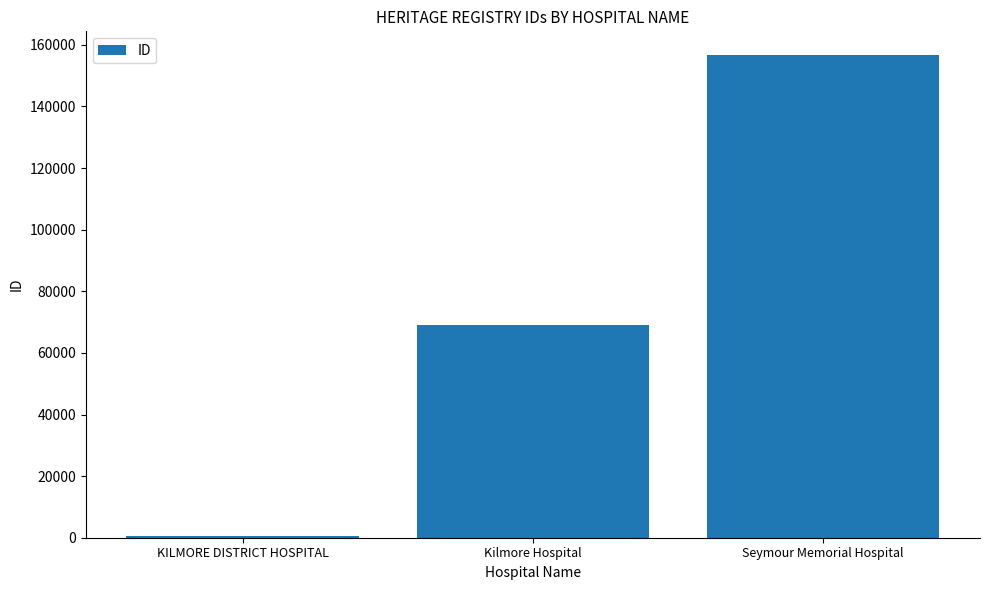

What is the difference between the values at Kilmore Hospital and Seymour Memorial Hospital?

87574